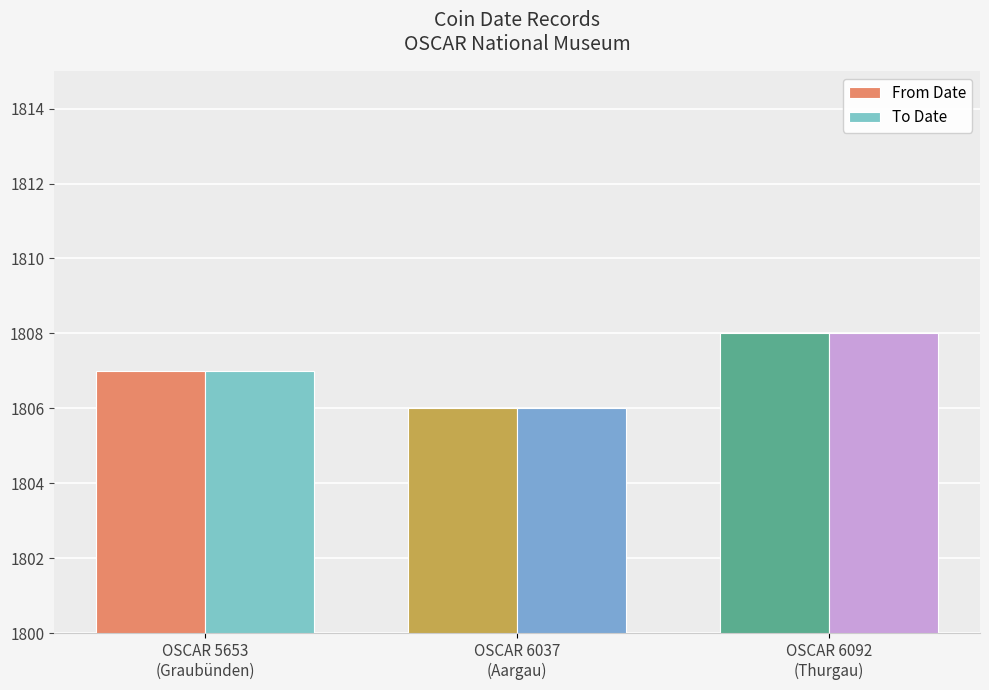

Reading right to left, what are all the values shown in this chart?

From Date: 1808	1806	1807
To Date: 1808	1806	1807